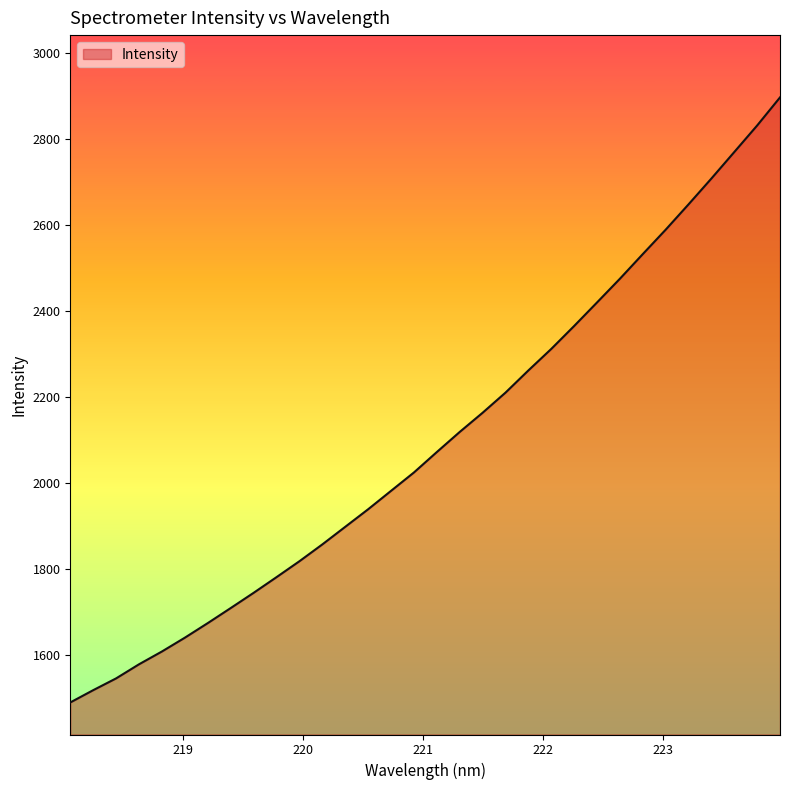

What is the difference between the maximum and minimum values?

1407.0